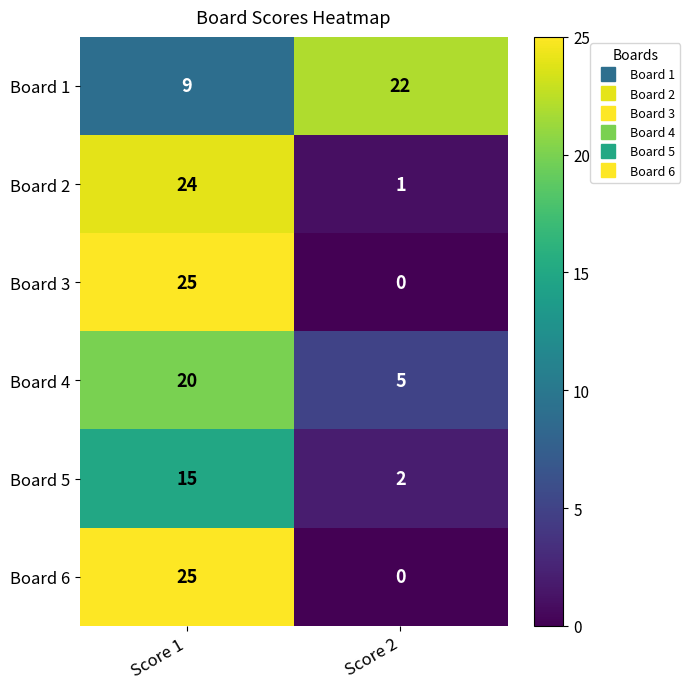

What is the difference between the highest and lowest values at Score 1?

16